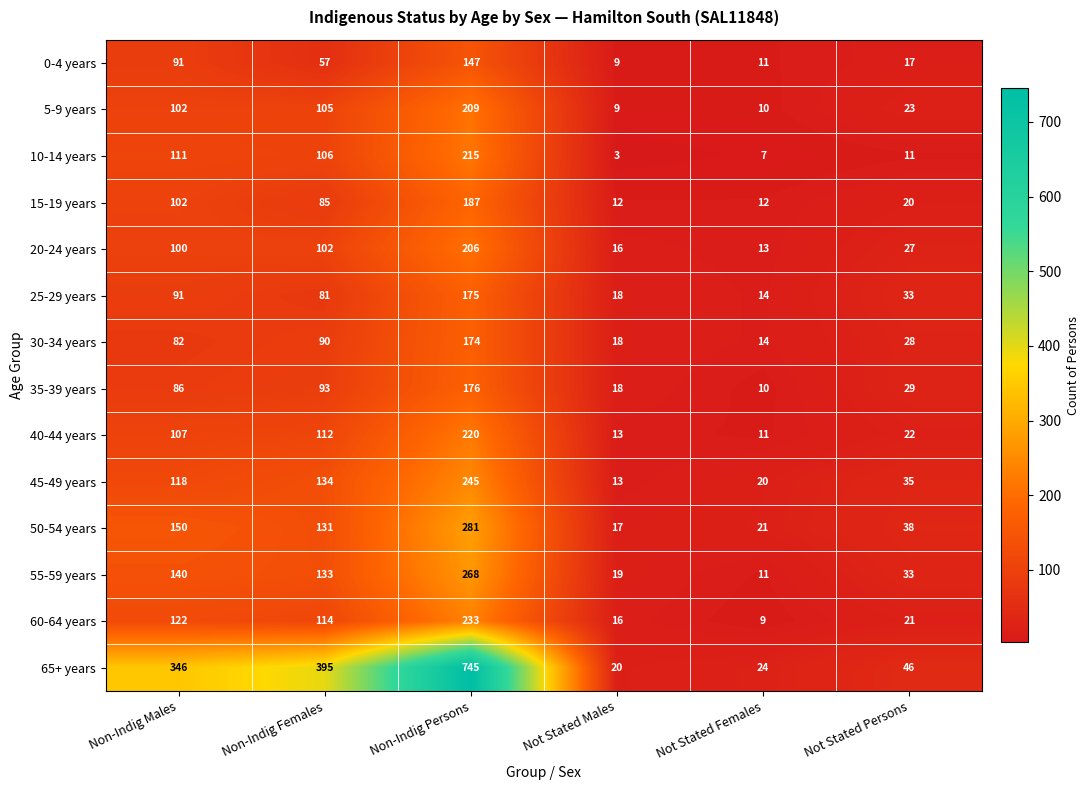

How many data points in 40-44 years are less than 107?

3